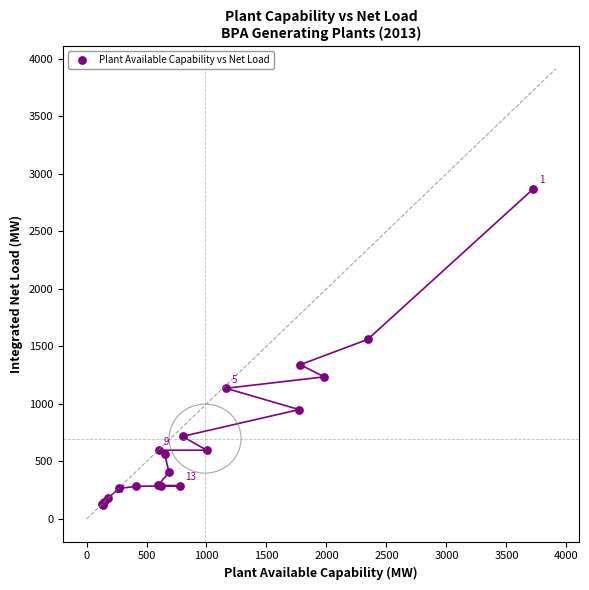

What Y value in the scatter plot is closest to 1496?

1560